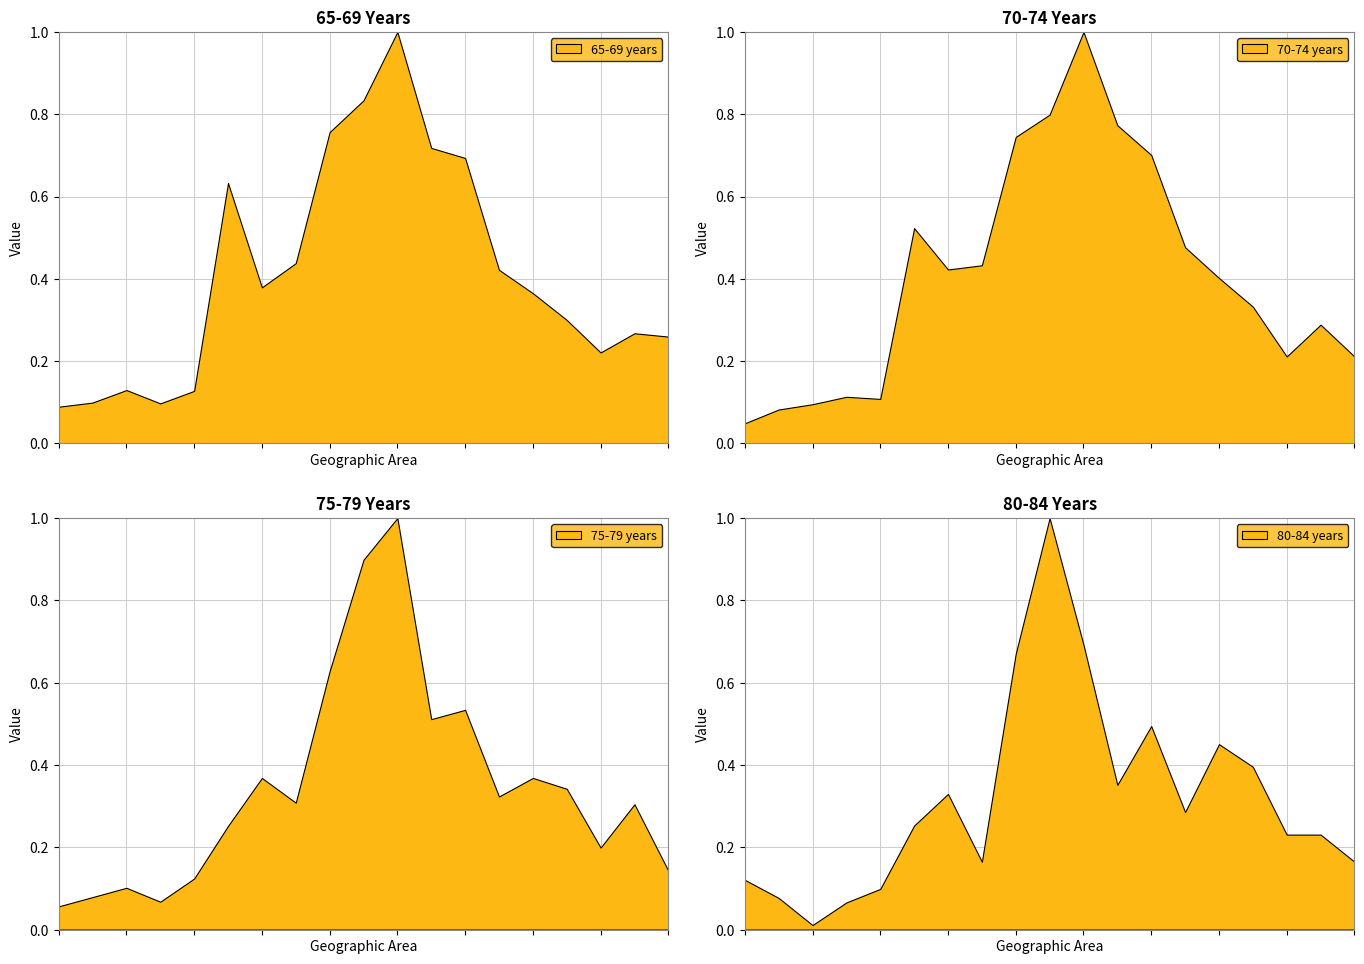

What is the highest value of the 65-69 years series?

1.0